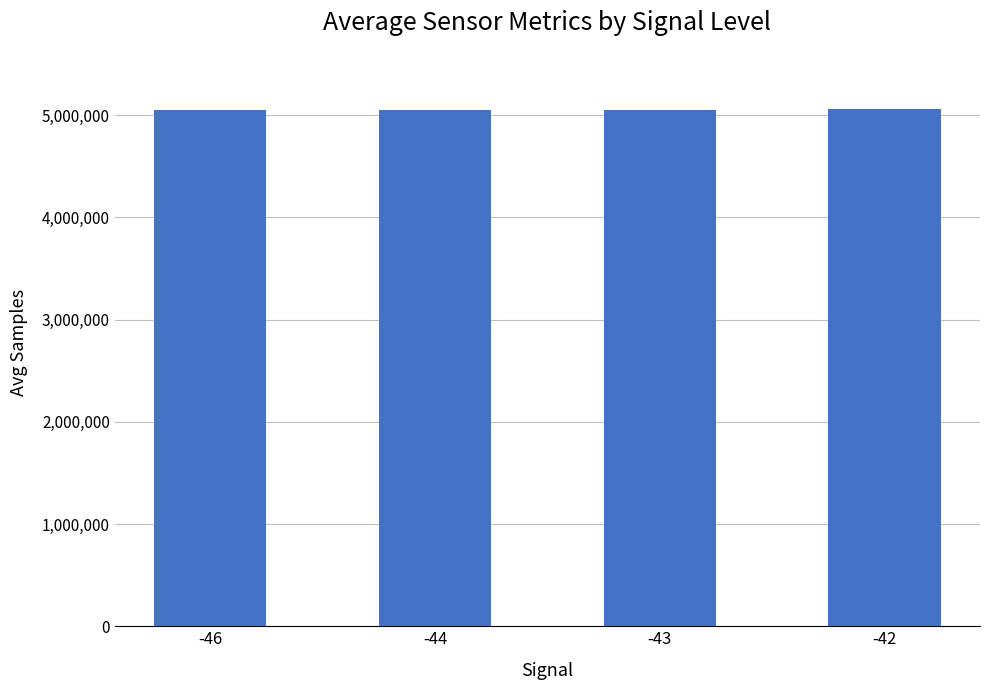

The value at -44 is 1538923. True or false?

False